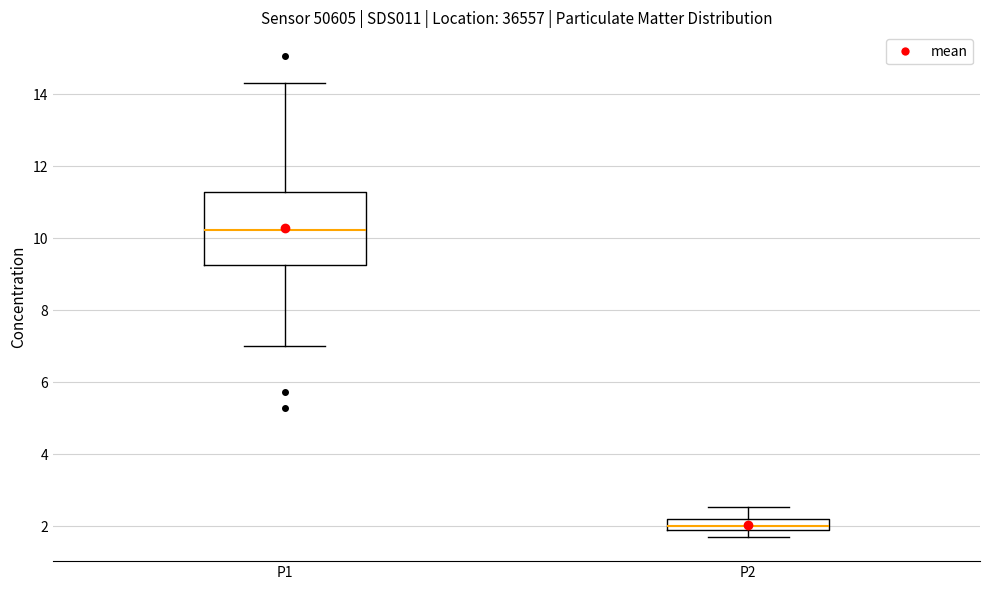

Reading left to right, transcribe this box plot: for each box, give where its median line is, the range the box spans, and where its two whiskers end, as read against the y-axis. The values are not printed on the chart, so give them approximately, as read against the axis.

P1: median 10.2, box 9.2 to 11.2, whiskers 7.0 to 14.4
P2: median 2.0 (inside the box), box 2.0 to 2.2, whiskers 1.8 to 2.6